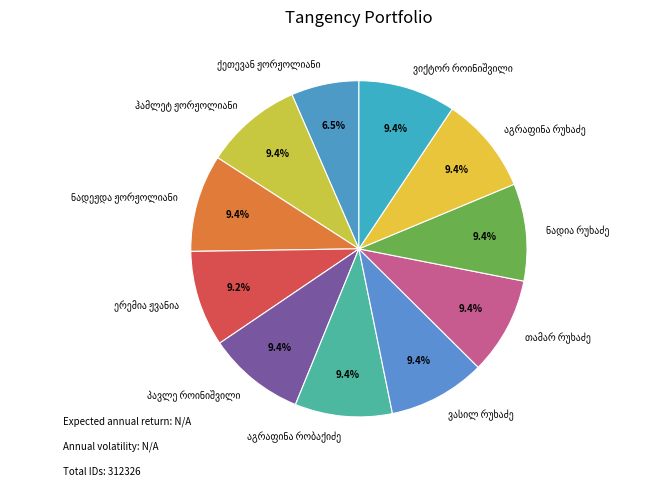

Is there a majority slice in this chart?

No